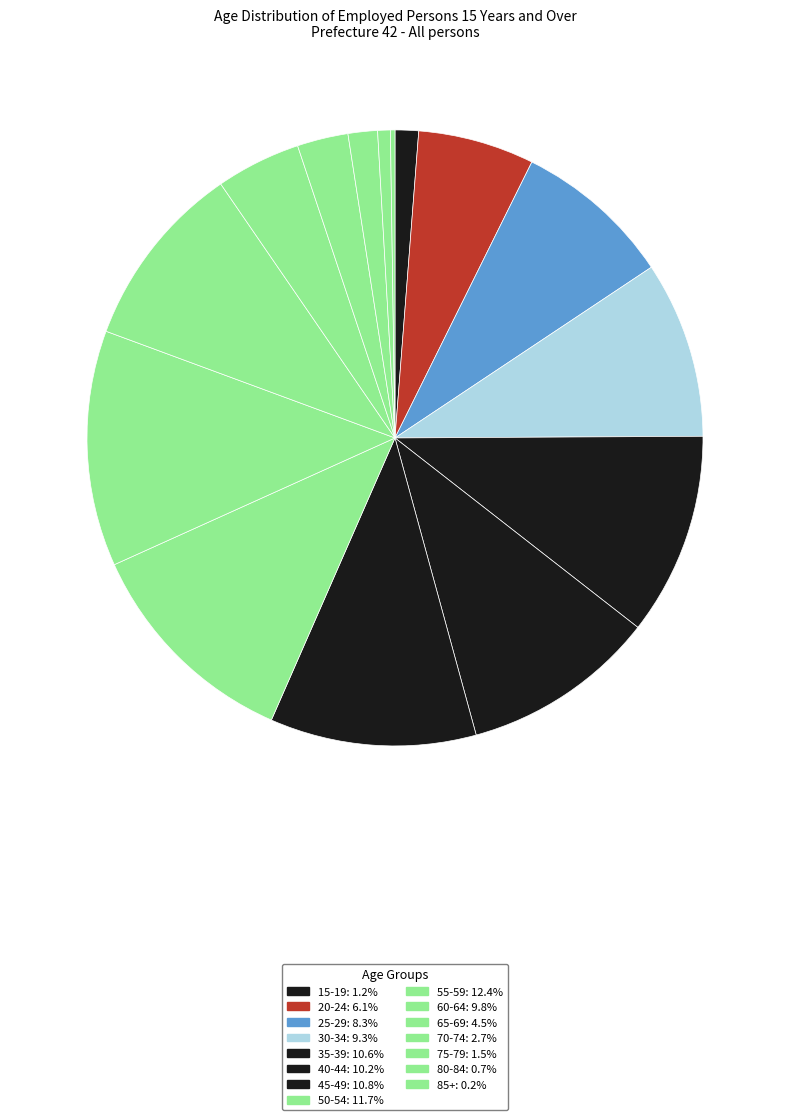

Which slice is the smallest?

85+